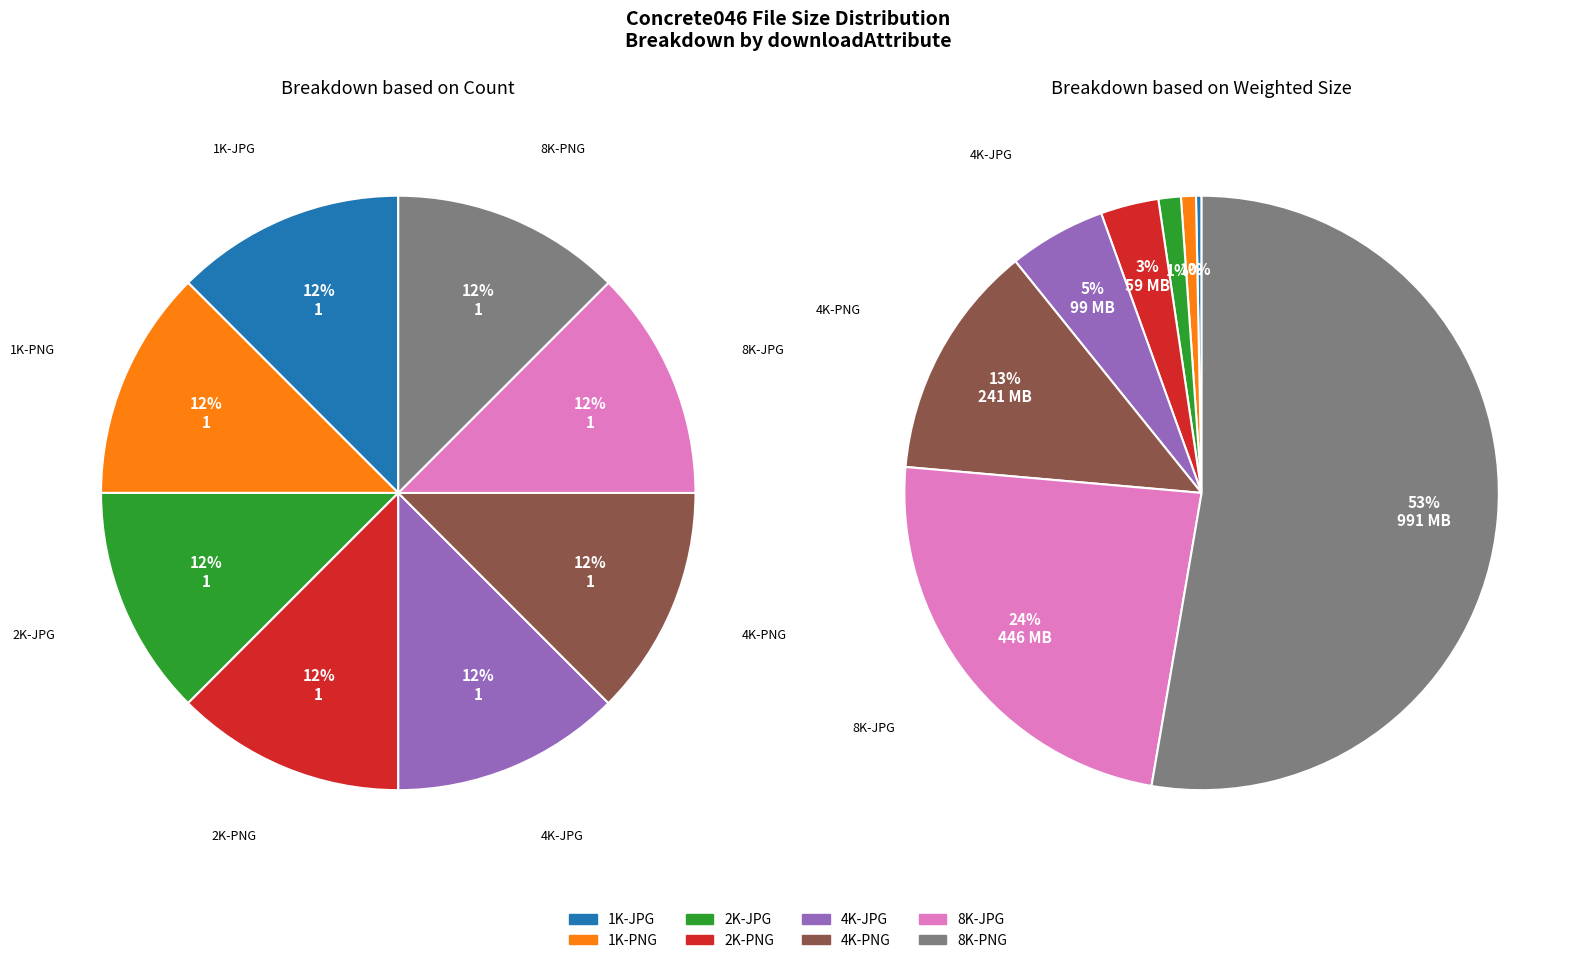

Which has a higher value, 2K-PNG or 4K-JPG?

4K-JPG